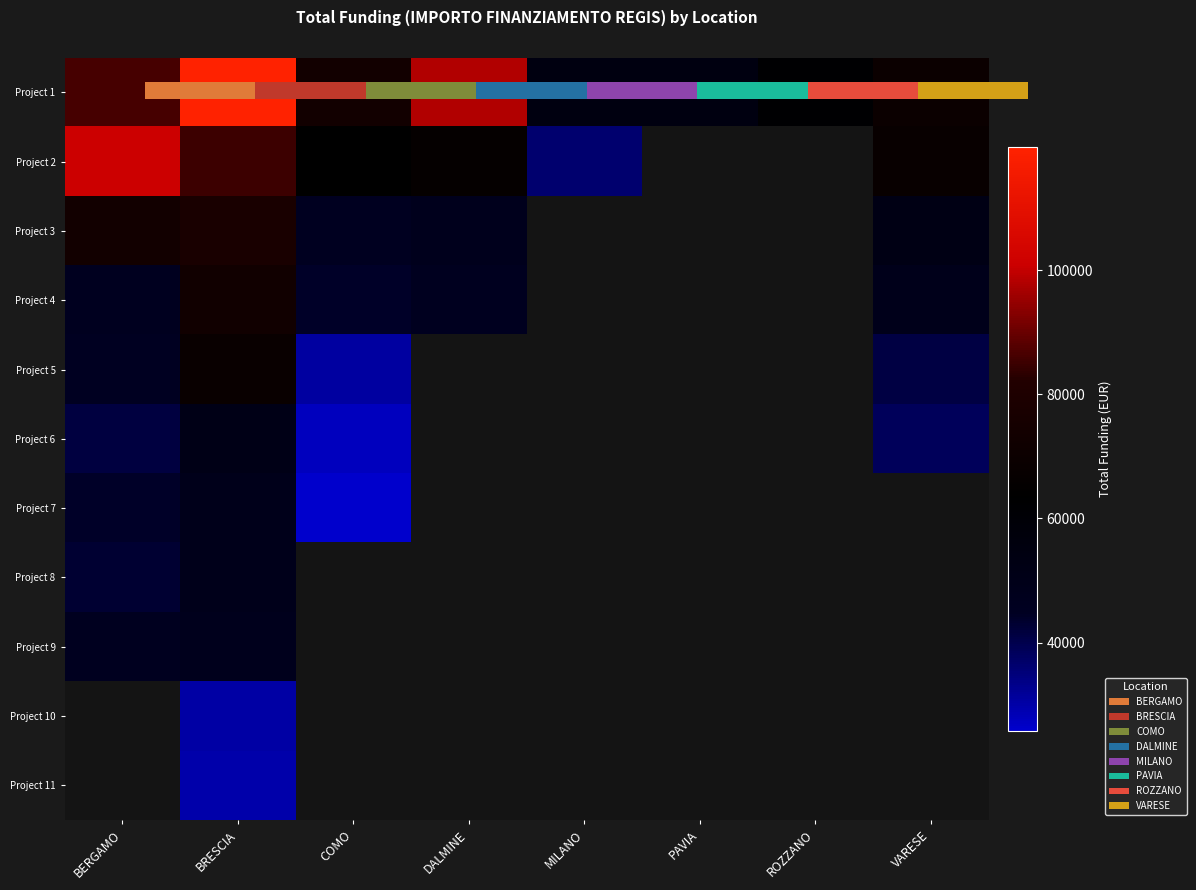

What is the sum of the Project 7 values at BRESCIA and BERGAMO?

93038.5